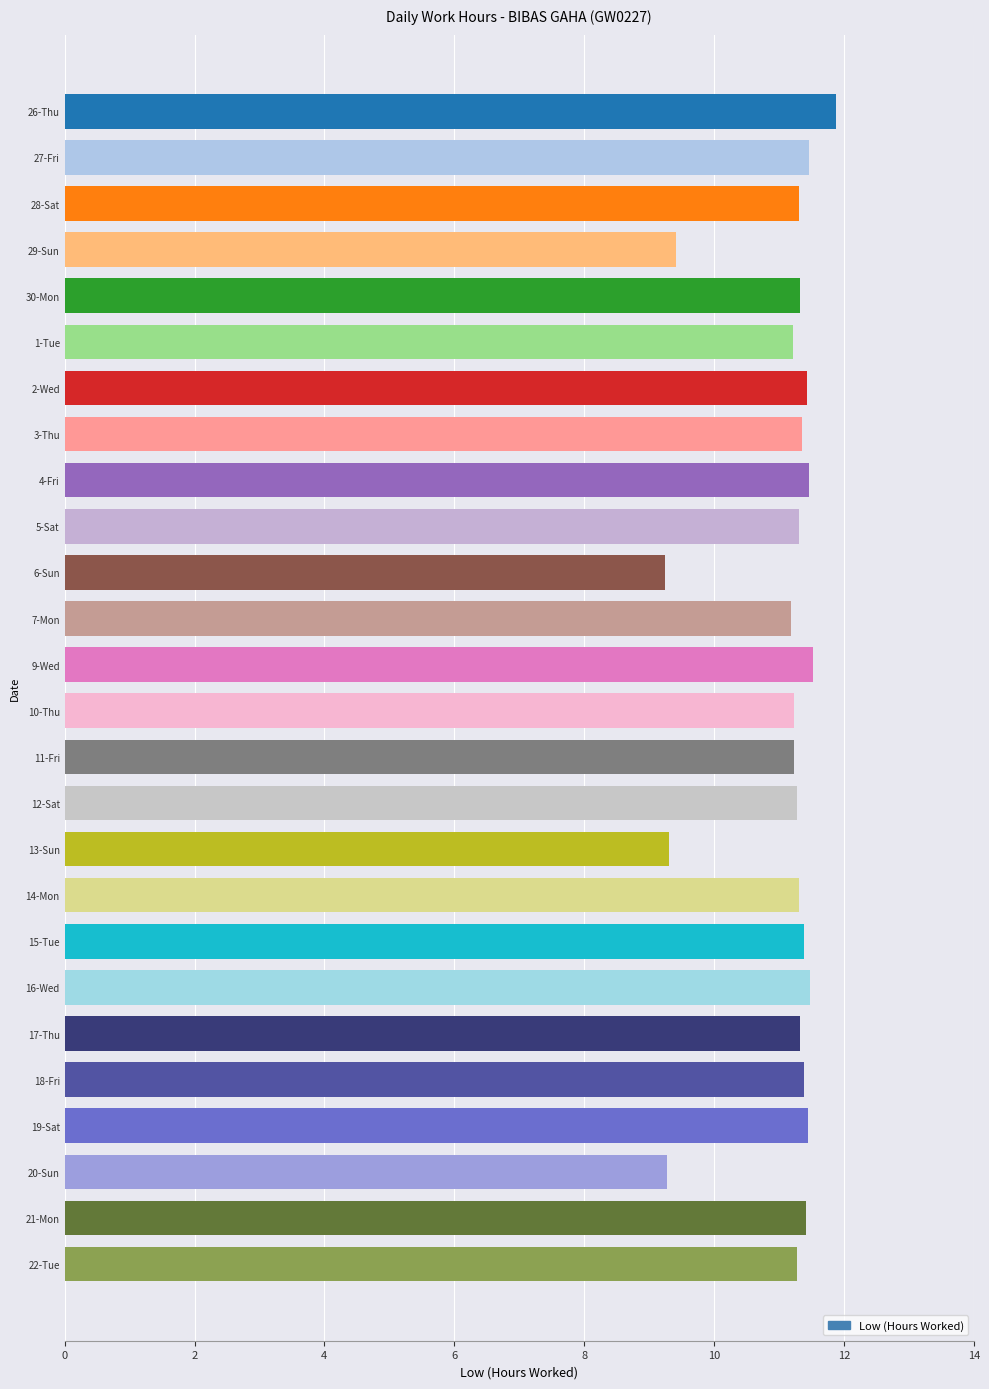

Read the value at 18-Fri.

11.4